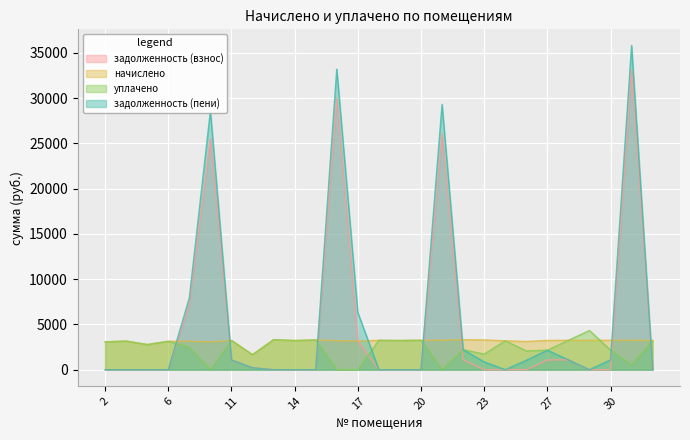

Between 10 and 30, which series saw the biggest shift?

задолженность (пени)